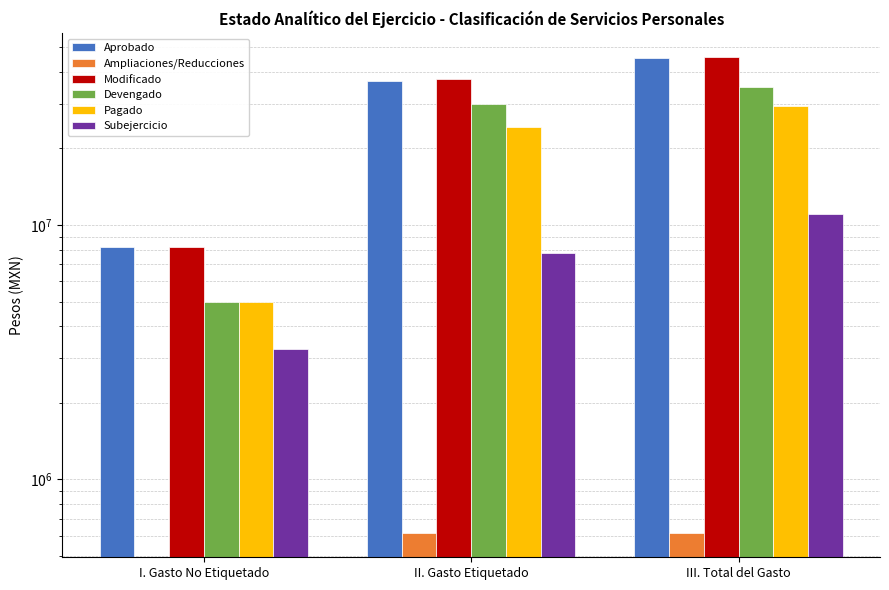

Which series has the largest total across all categories?

Modificado